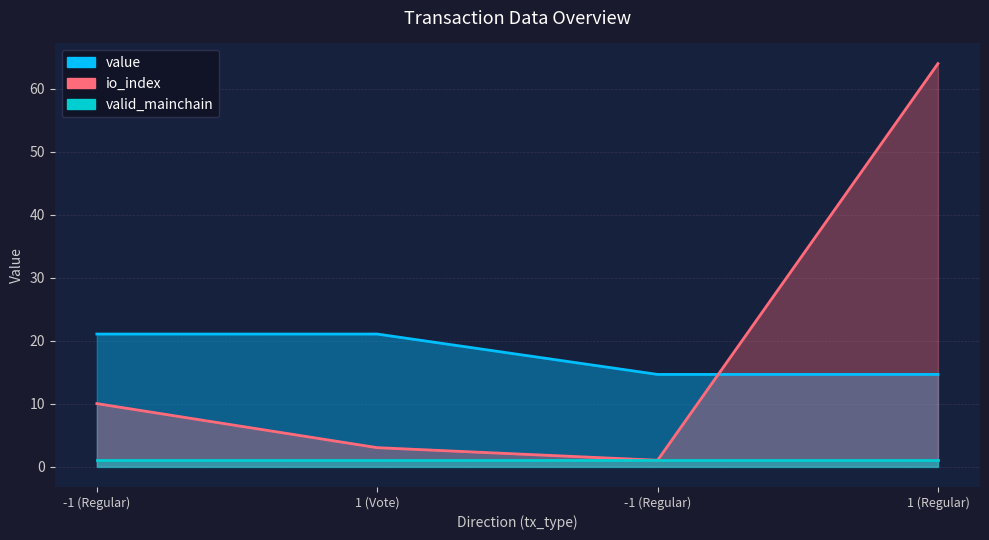

What is the average value of the value series?

17.8